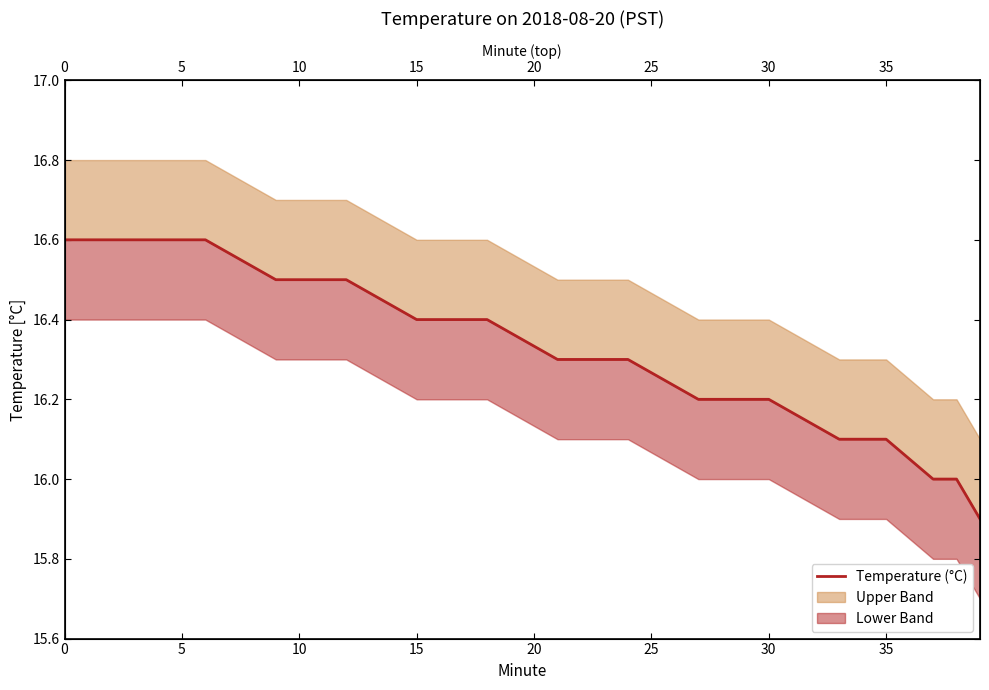

Does the chart have visible grid lines?

No